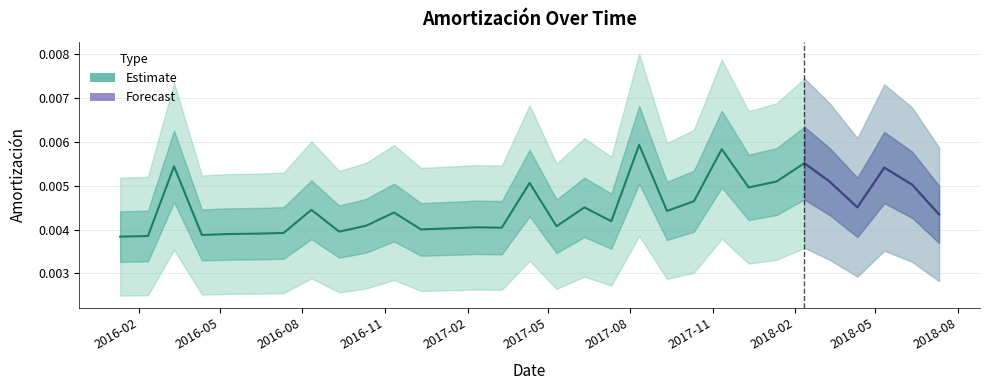

Rank the categories by value from highest to lowest.

2017-08-11, 2017-11-11, 2018-02-11, 2016-03-11, 2018-05-11, 2018-03-11, 2018-01-11, 2017-04-11, 2018-06-11, 2017-12-11, 2017-10-11, 2018-04-11, 2017-06-11, 2016-08-11, 2017-09-11, 2016-11-11, 2018-07-11, 2017-07-11, 2016-10-11, 2017-05-11, 2017-02-11, 2017-03-11, 2017-01-11, 2016-12-11, 2016-09-11, 2016-07-11, 2016-06-11, 2016-05-11, 2016-04-11, 2016-02-11, 2016-01-11